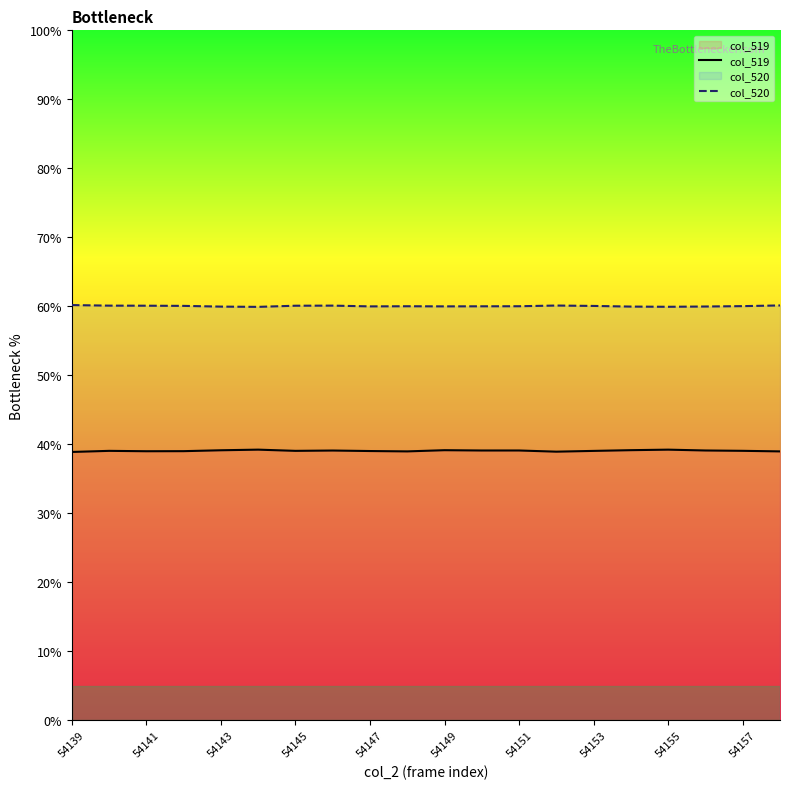

At how many categories does at least one series exceed 52?

20